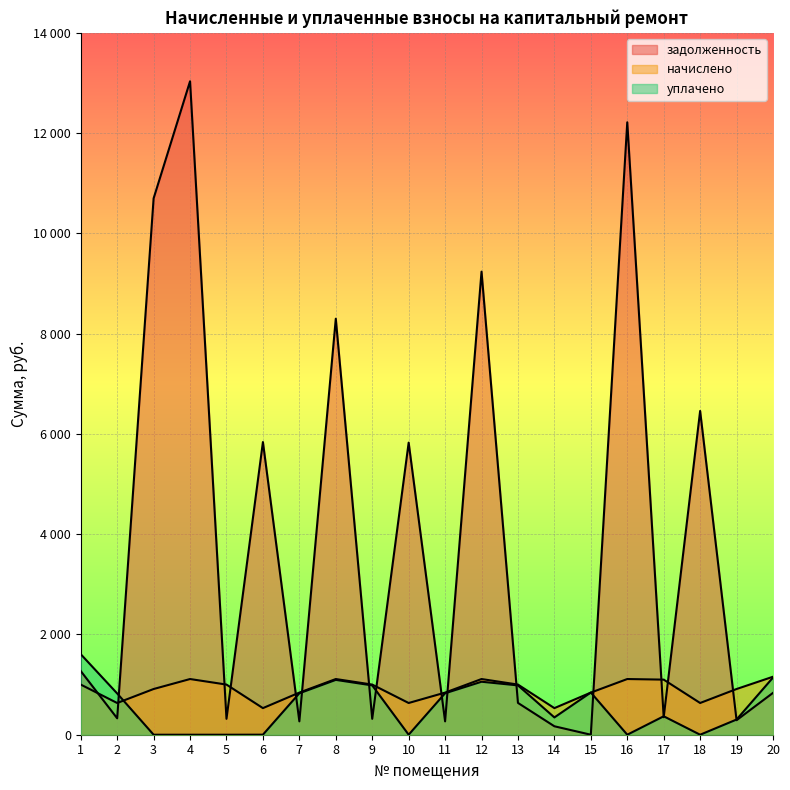

How many data points does each series have?

20